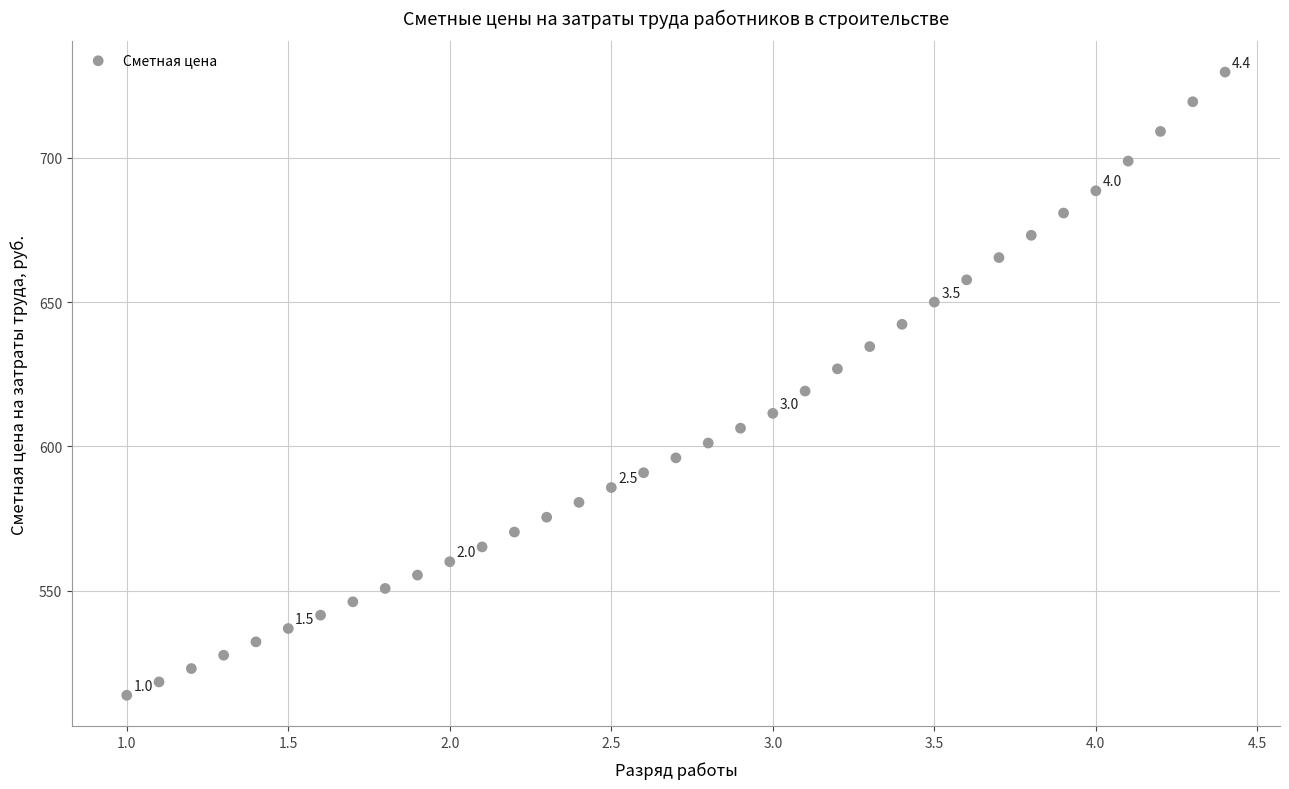

What is the range of X values (max minus min)?

3.4